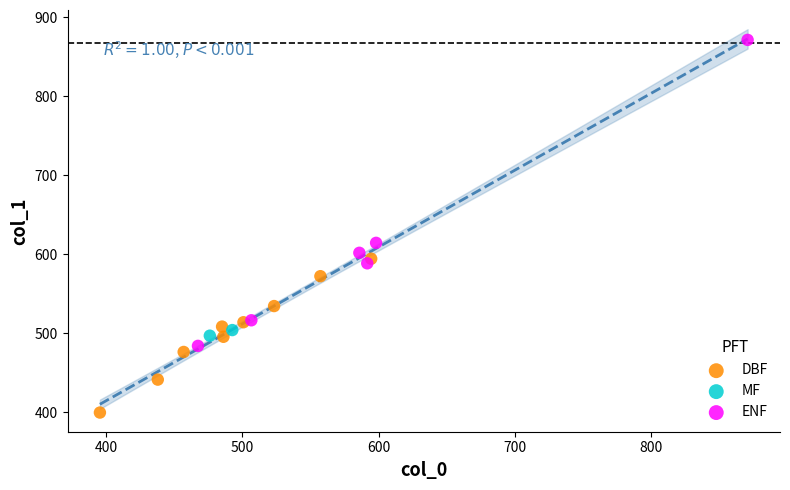

Which series contains the lowest Y value?

DBF